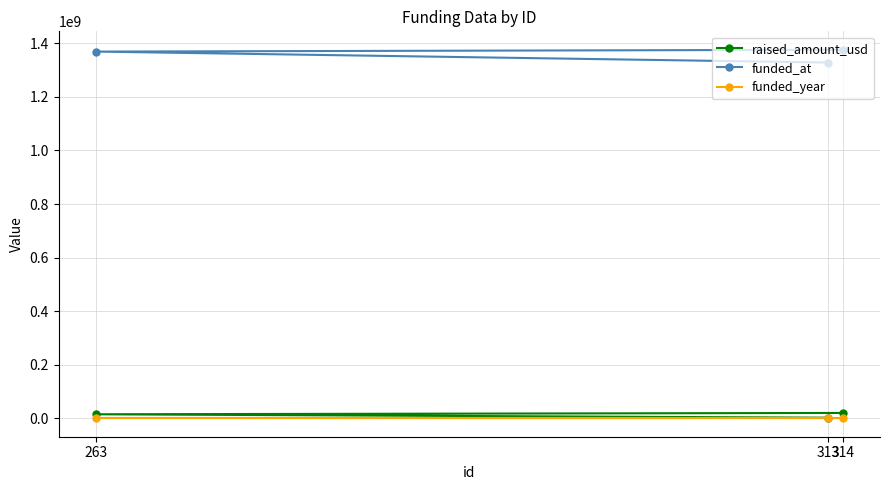

At which category is the sum across all series the highest?

314